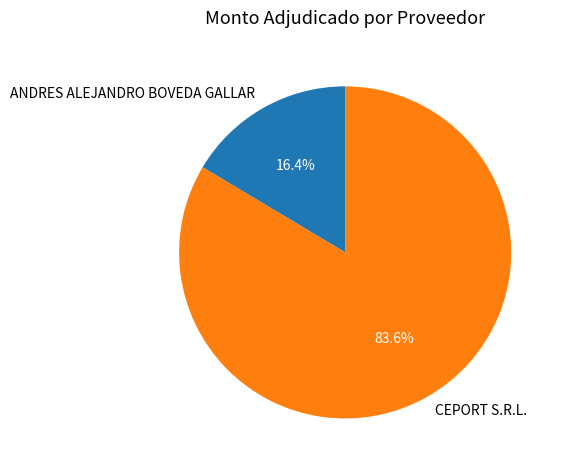

What percentage is the ANDRES ALEJANDRO BOVEDA GALLAR slice, to the nearest percent?

16%